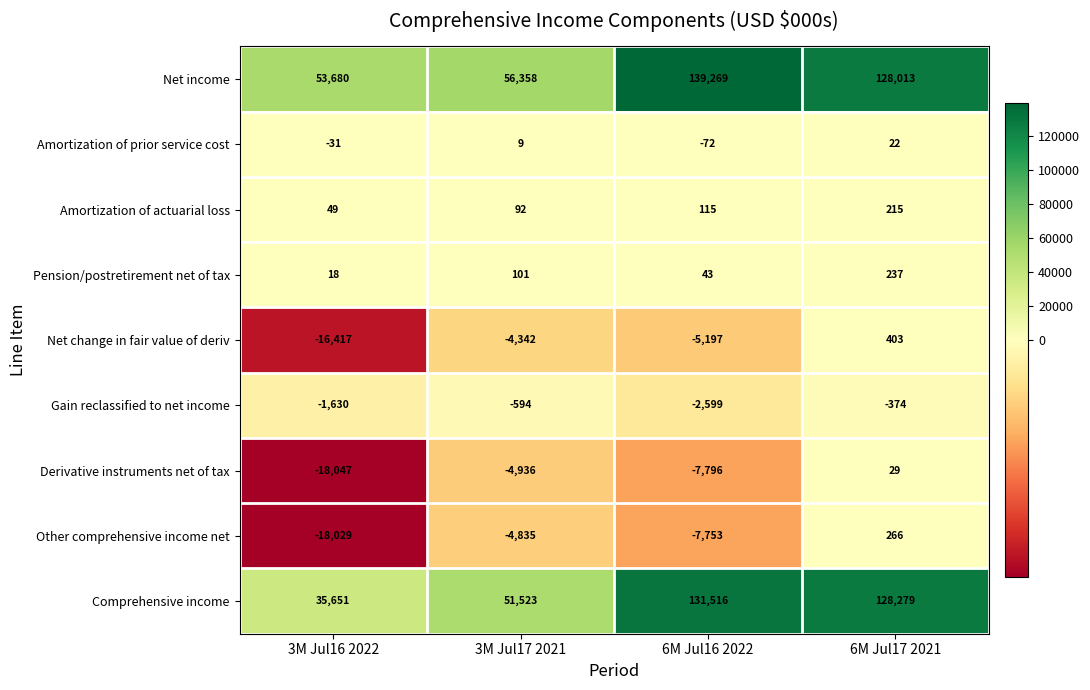

What is the sum of all Other comprehensive income net values?

-30351